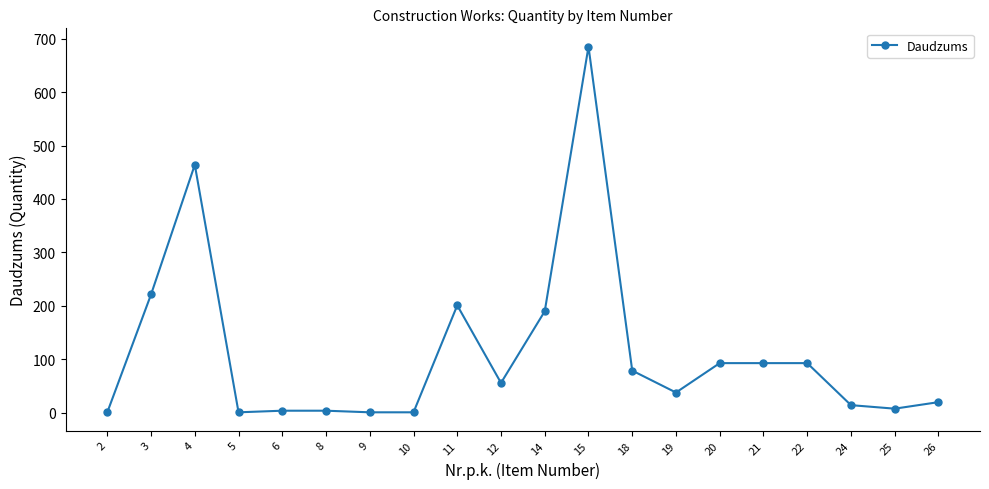

The chart shows a value of 163.2 at 22. True or false?

False